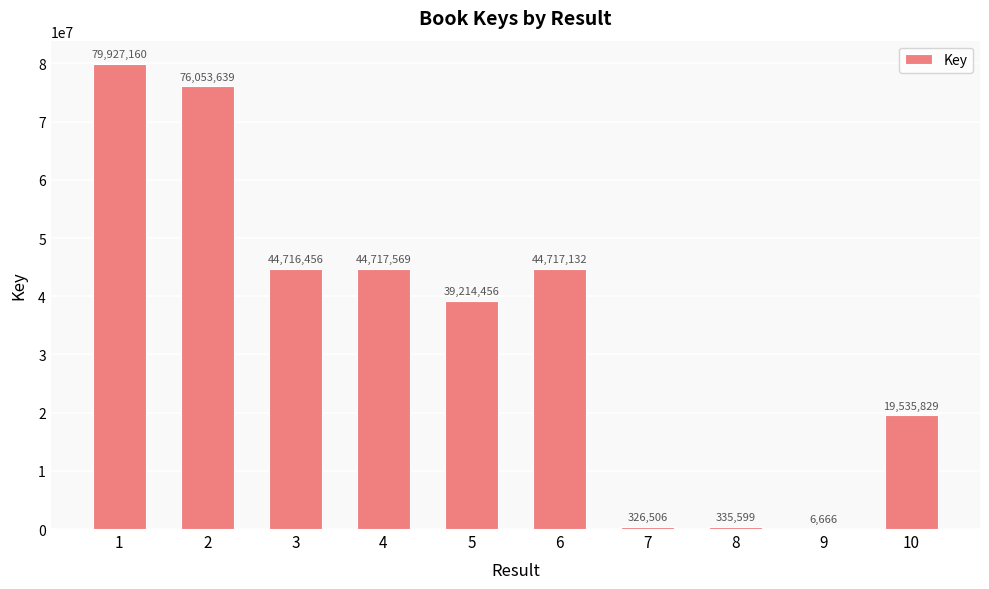

What is the change in value from 1 to 2?

-3873521